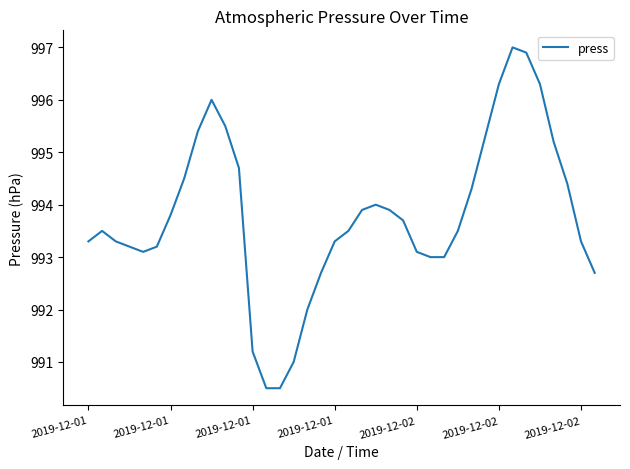

What is the greatest value displayed?

997.0